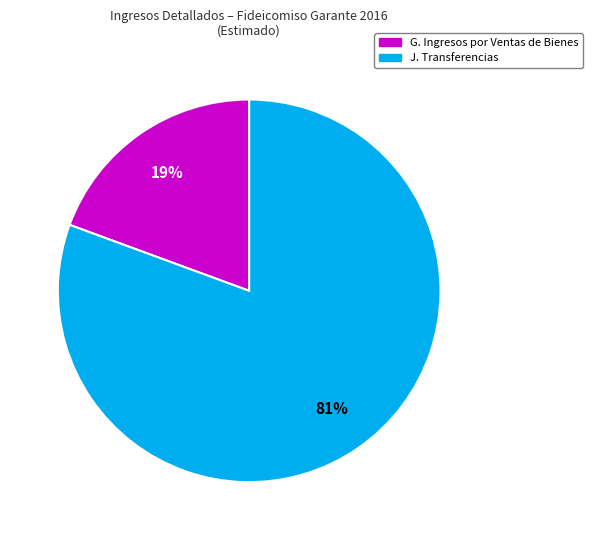

To the nearest percent, what is the combined percentage of J. Transferencias and G. Ingresos por Ventas de Bienes?

100%